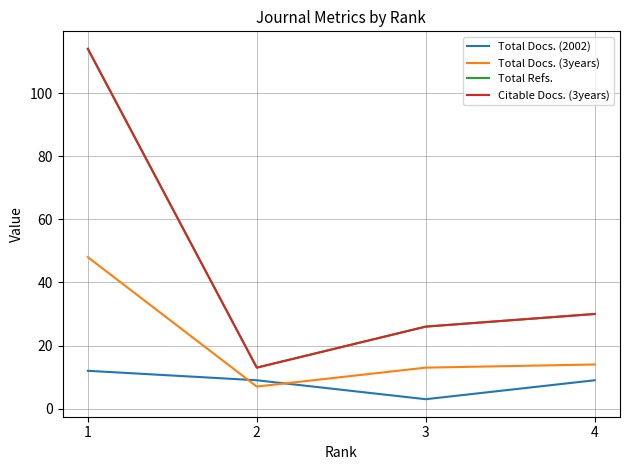

What is the sum of the Total Docs. (2002) values at 2 and 3?

12